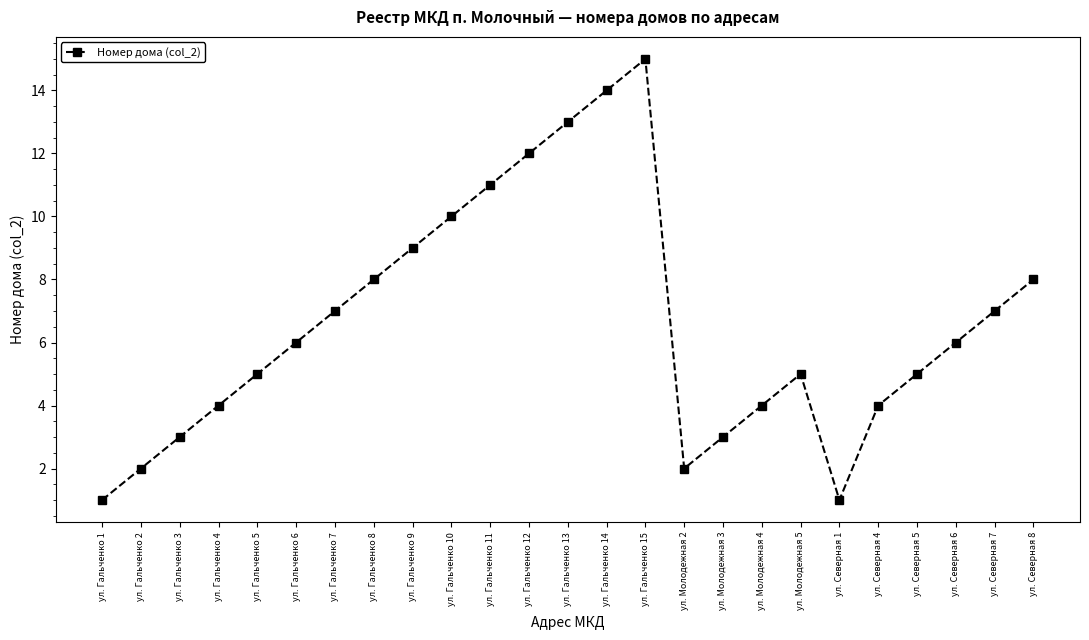

True or false: the data shows 8 at ул. Северная 8.

True